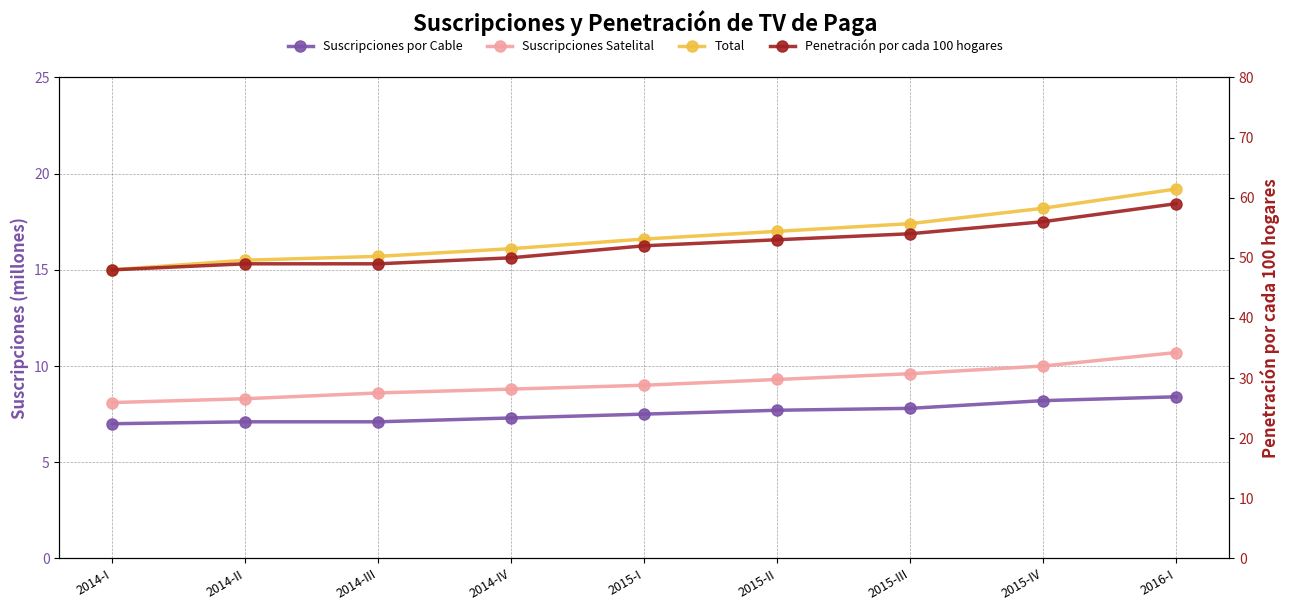

True or false: Suscripciones Satelital has more than 2 interior local peaks.

False